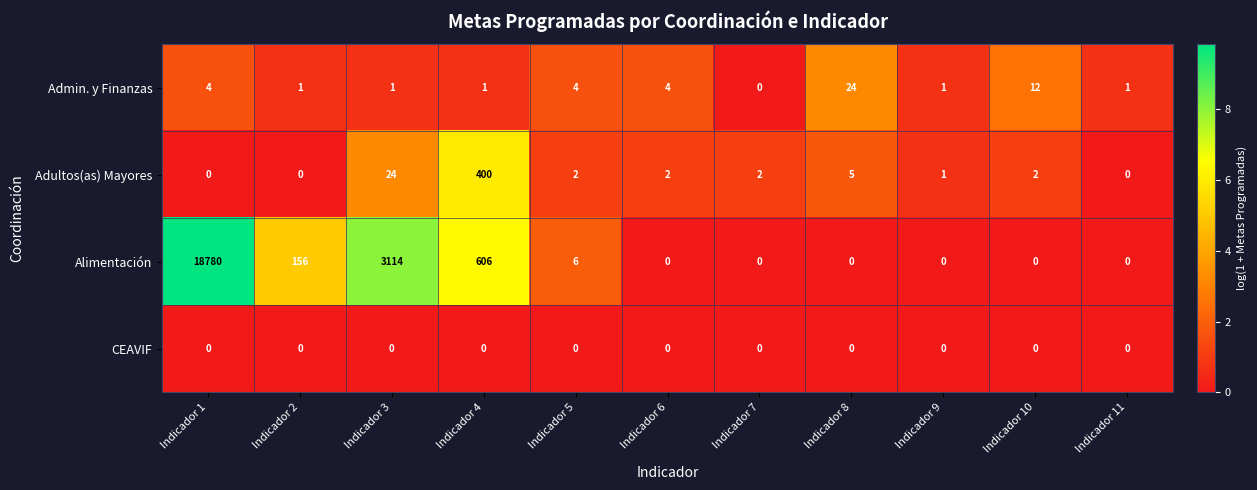

At which category does the chart reach its peak across all series?

Indicador 1